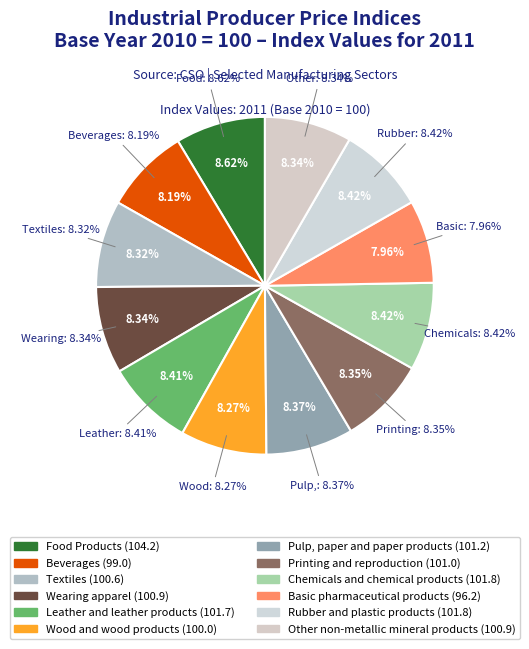

How many segments does this pie chart have?

12